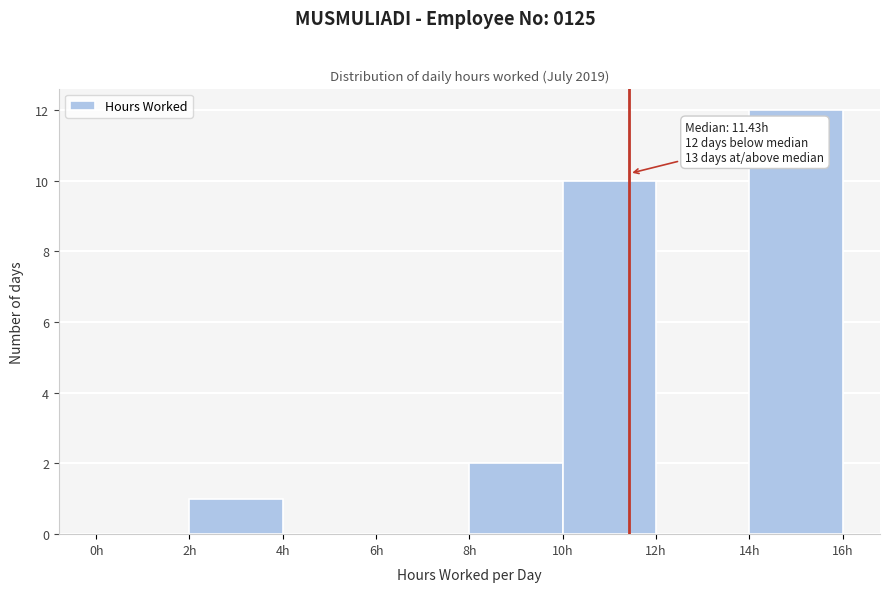

Over which range of the x-axis is the bar tallest?

14 to 16